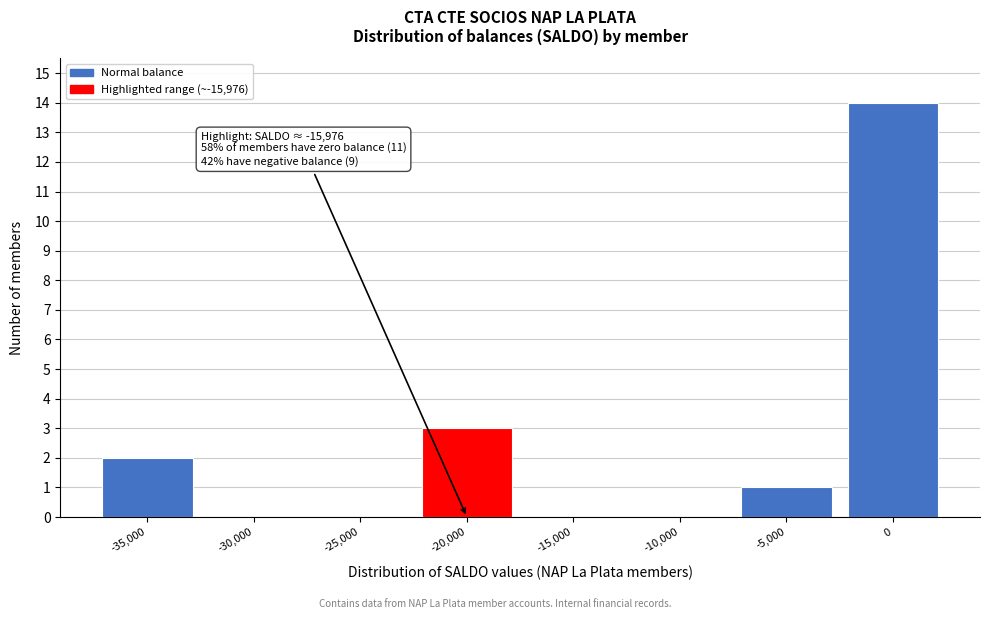

Reading right to left, what are all the values shown in this chart?

0=14	-5,000=1	-10,000=0	-15,000=0	-20,000=3	-25,000=0	-30,000=0	-35,000=2